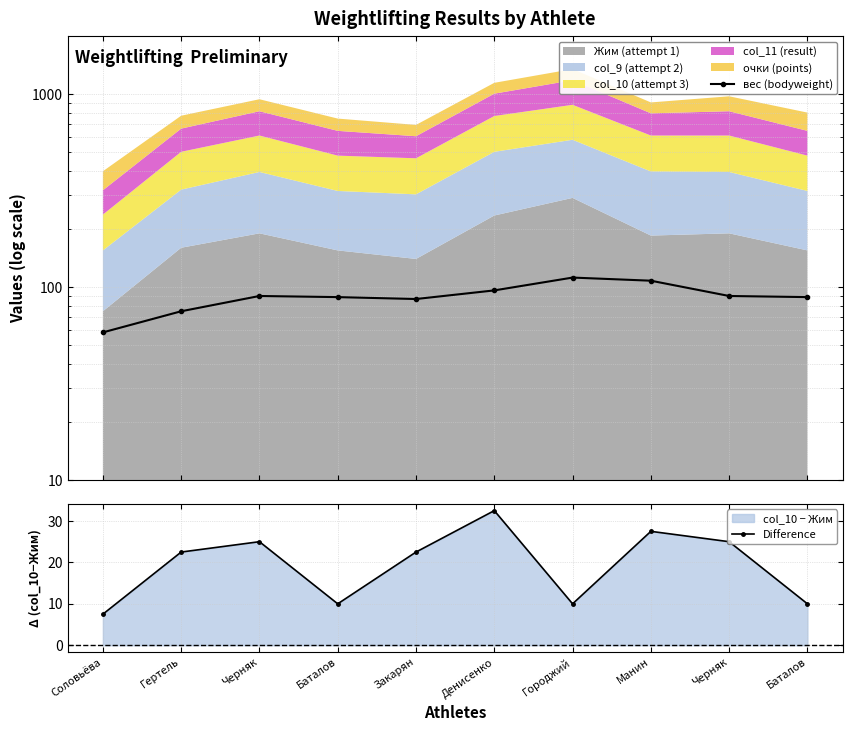

What is the difference between the maximum and minimum values in the Difference series?

25.0